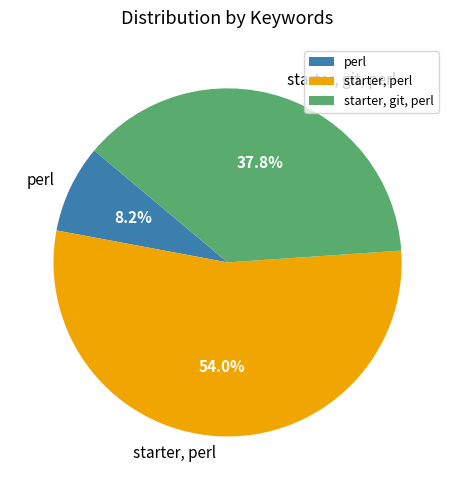

Is the sum of starter, perl and perl greater than half?

Yes